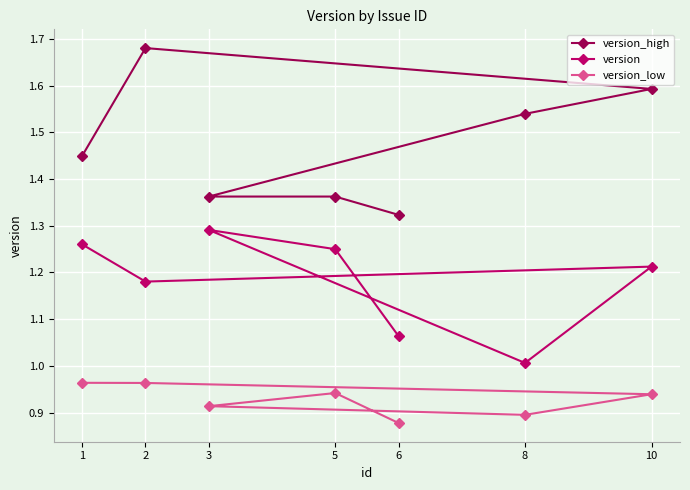

At which label is version closest to 1?

8